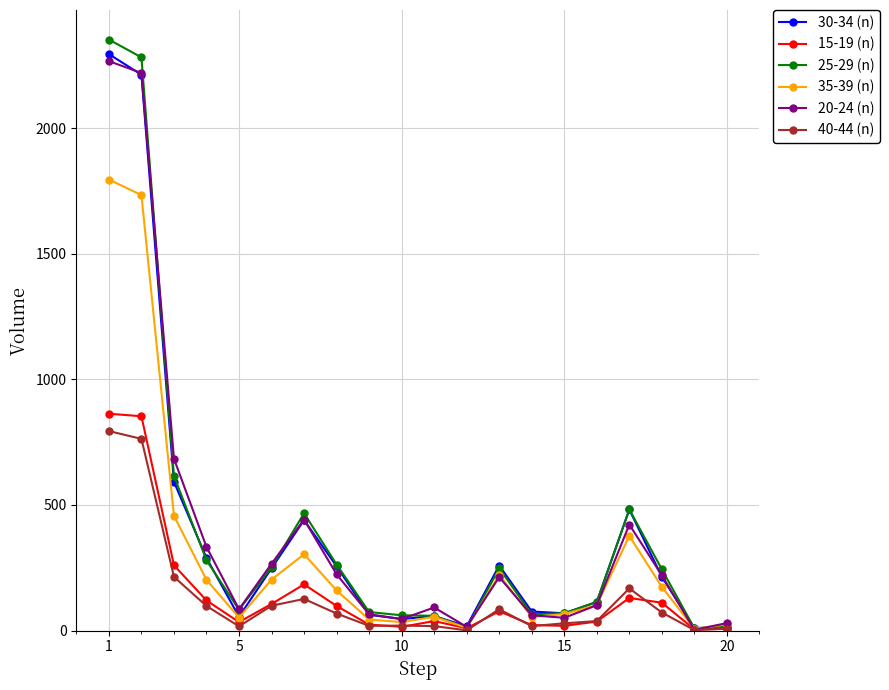

What is the difference between the maximum and second lowest values in the 30-34 (n) series?

2279